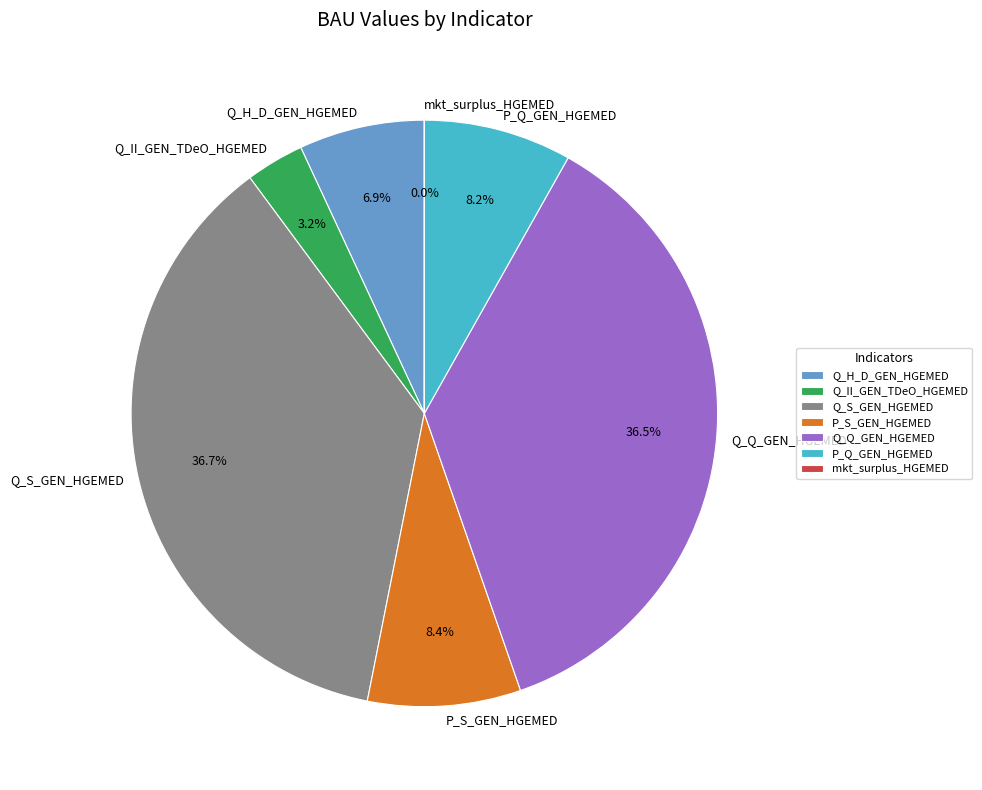

Do Q_H_D_GEN_HGEMED and P_Q_GEN_HGEMED together represent more than half of the pie?

No